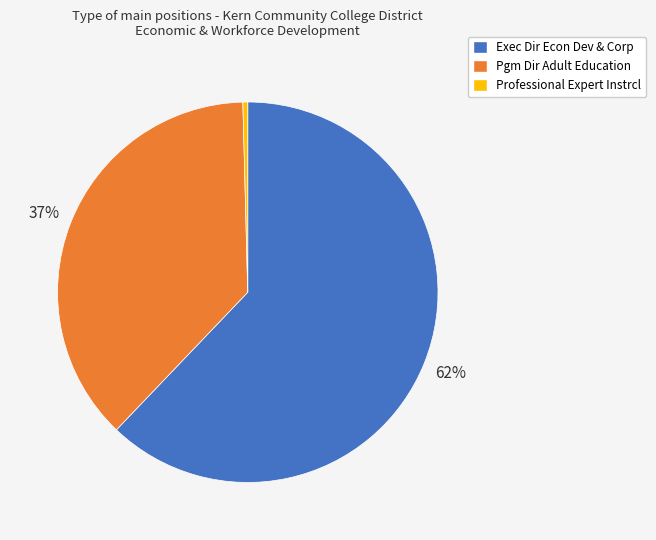

True or false: Pgm Dir Adult Education accounts for 37% of the total.

True